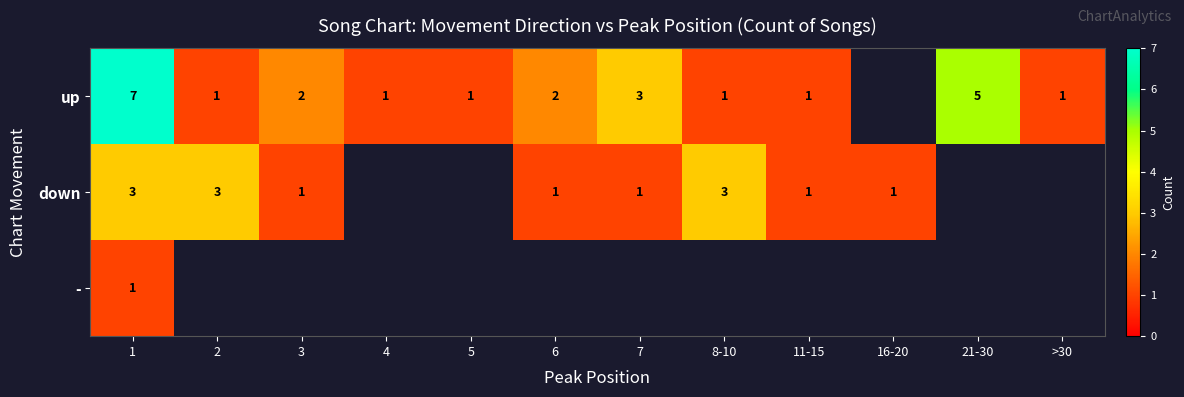

What is the difference between the highest and lowest values at 7?

2.0